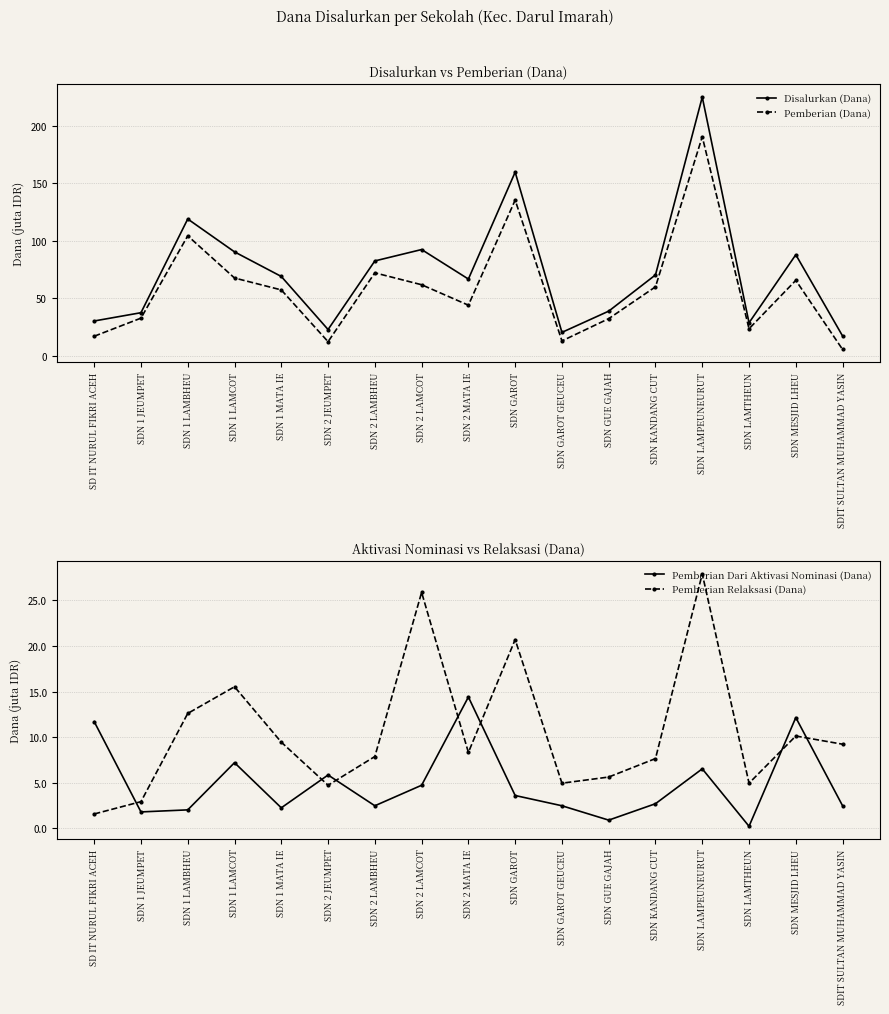

In Pemberian Dari Aktivasi Nominasi (Dana), how many points are higher than both neighbors (excluding endpoints)?

5